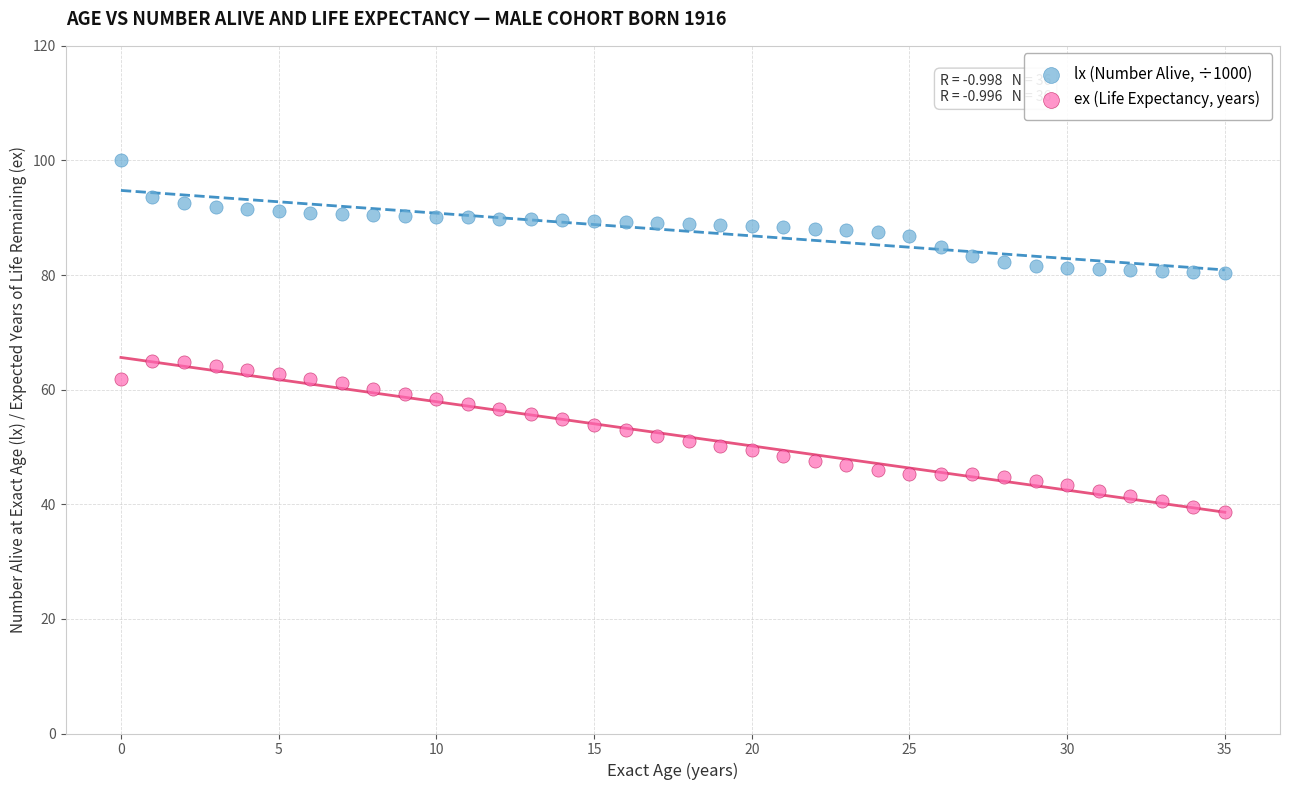

Across all data points, what is the range of Y values (max minus min)?

61.3